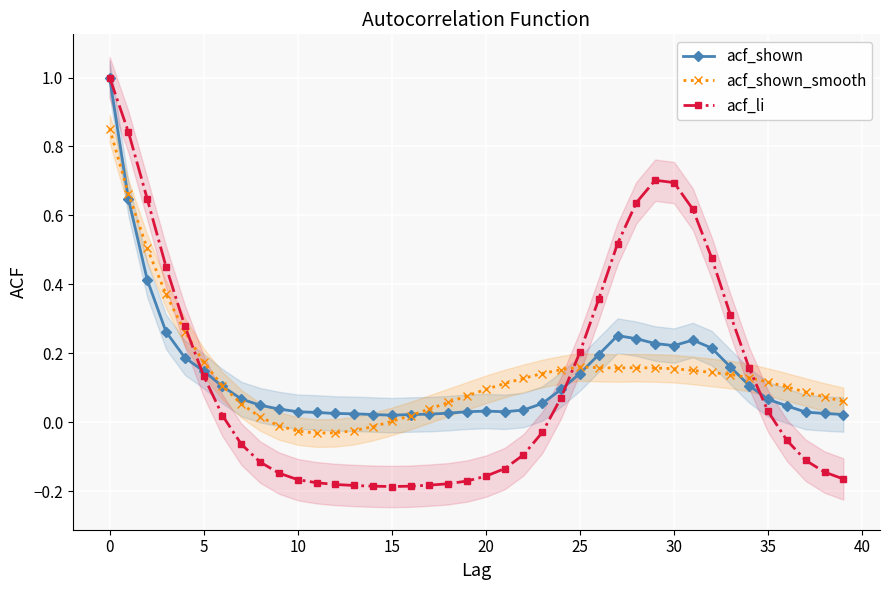

The value of acf_li at 24 is 0.1. True or false?

True